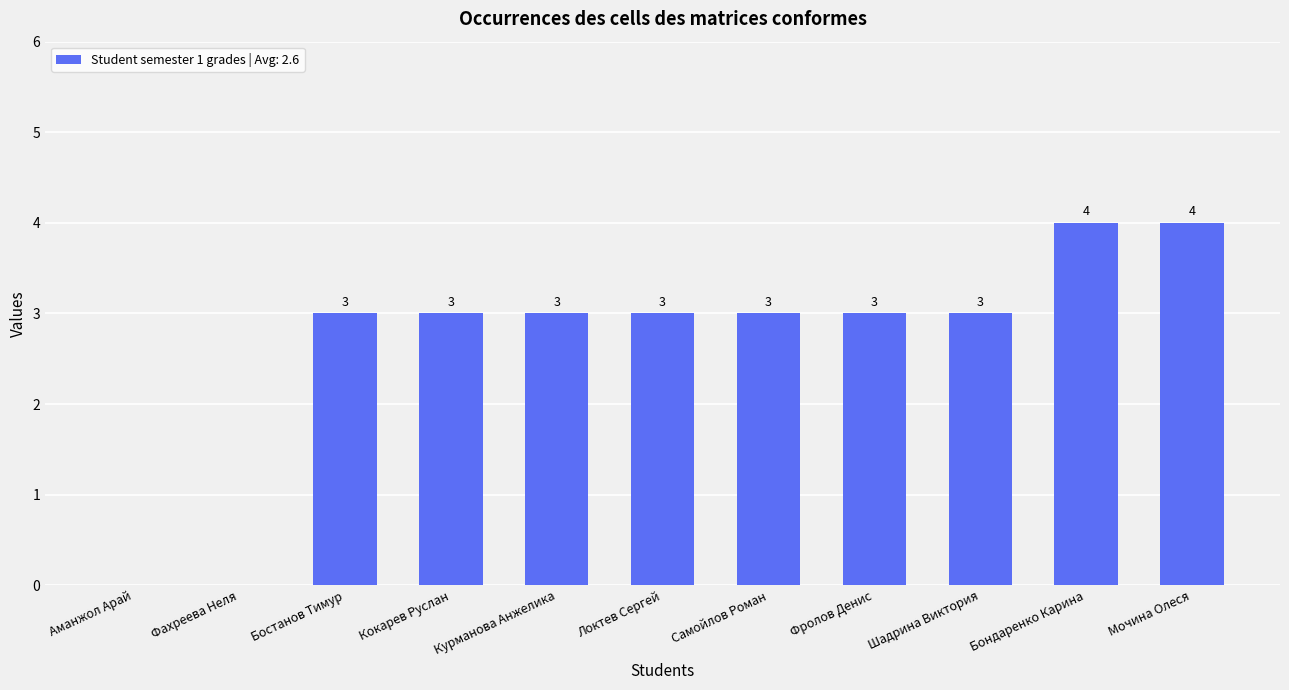

What is the sum of the values at Кокарев Руслан and Шадрина Виктория?

6